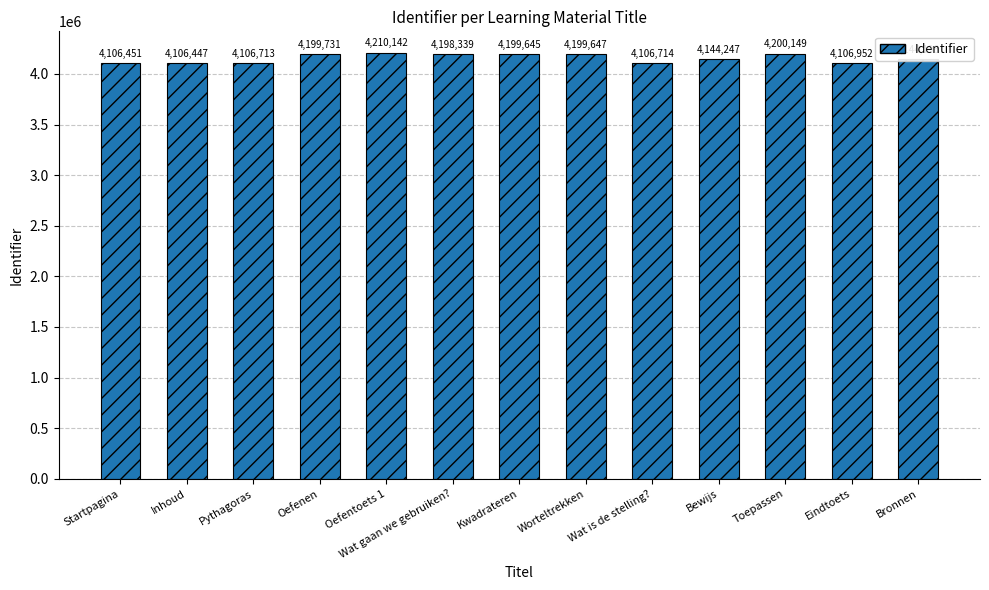

How many series are shown in this chart?

1